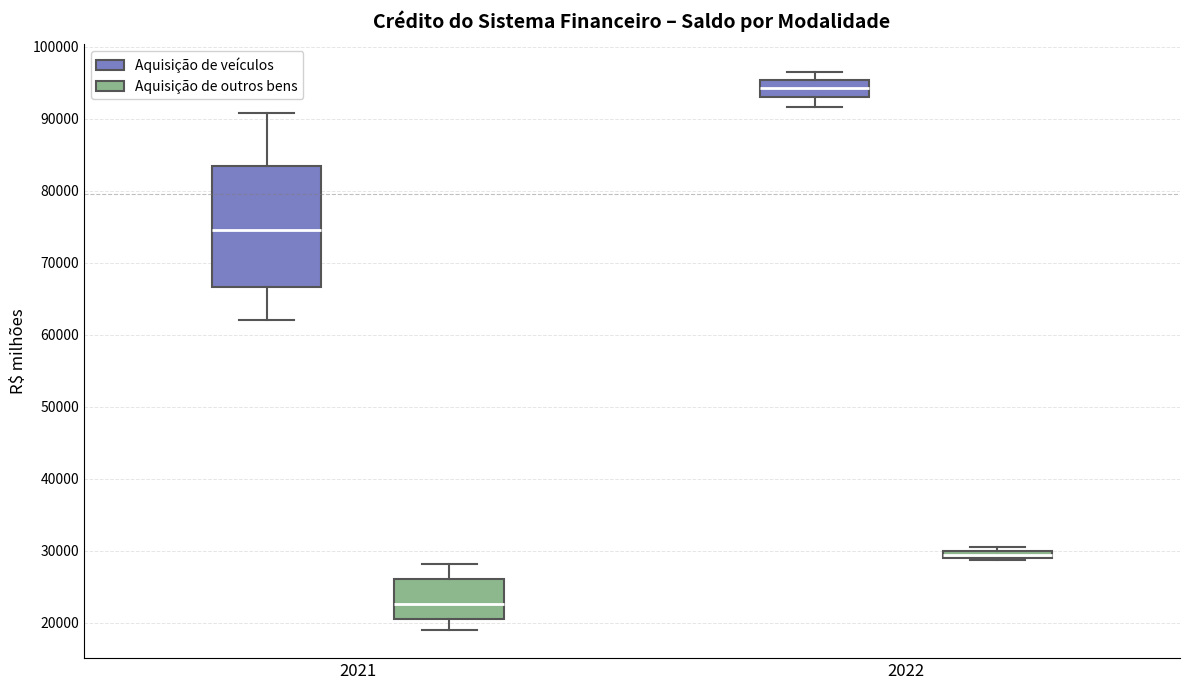

Comparing the boxes themselves (not the whiskers), which one is the tallest?

2021 (Aquisição de veículos)